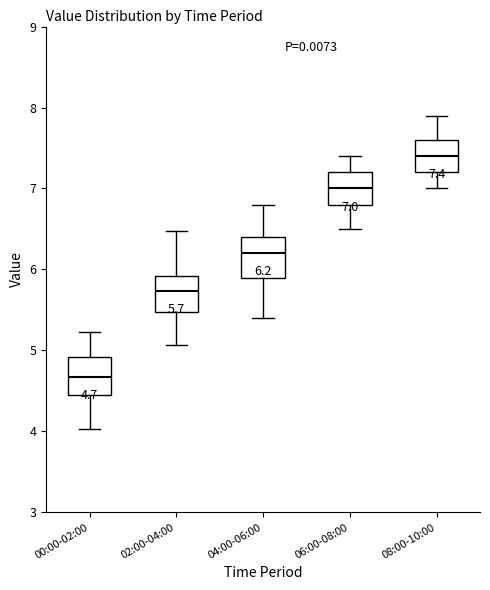

Which box has the lowest median line?

00:00-02:00